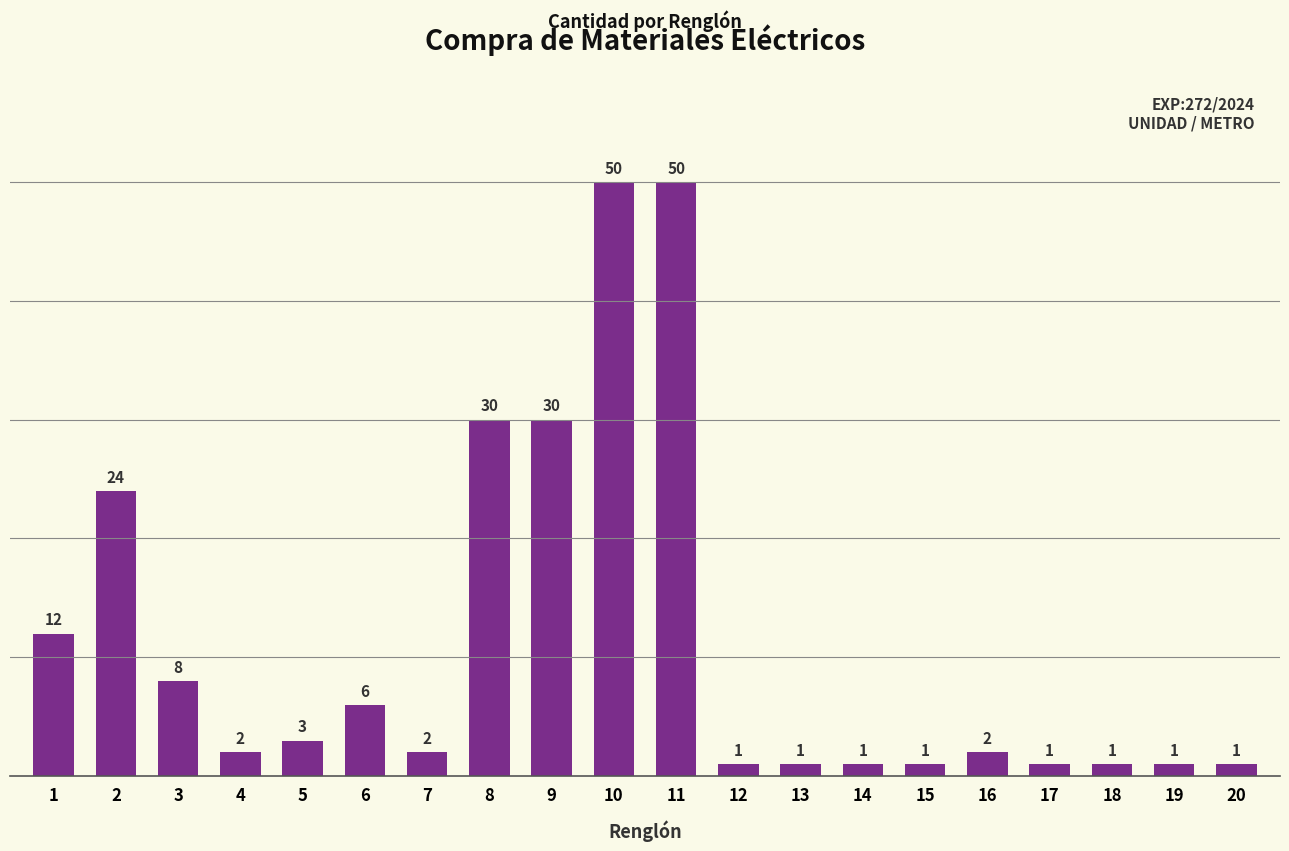

What is the change in value from 2 to 12?

-23